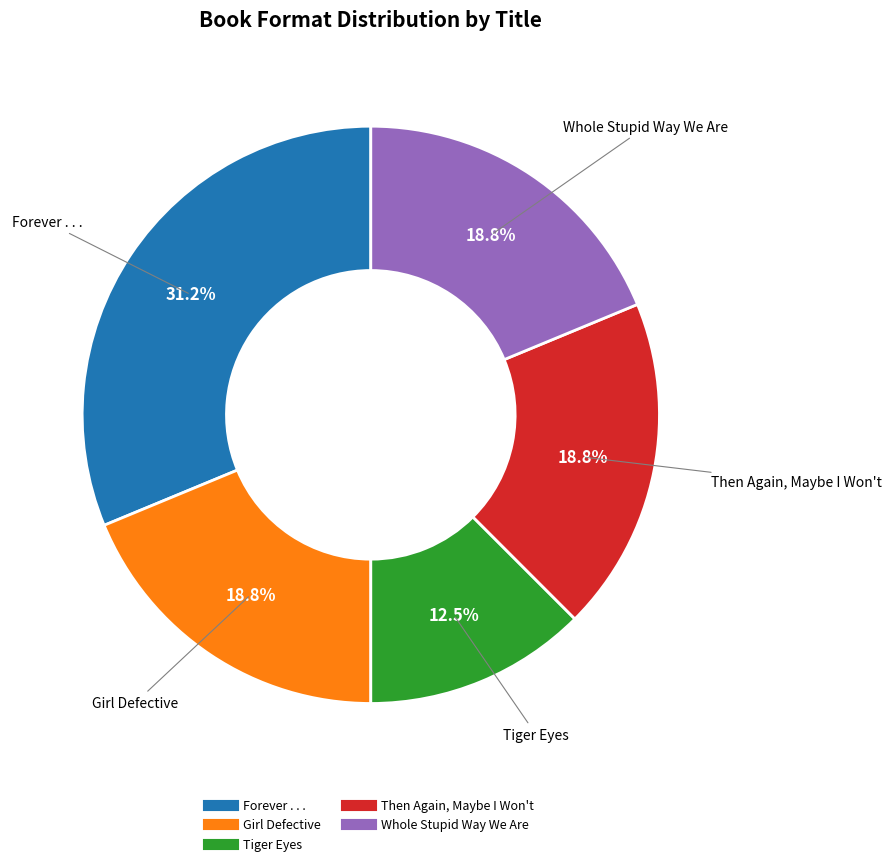

Approximately how many times larger is the value at Tiger Eyes compared to Forever . . .?

0.4